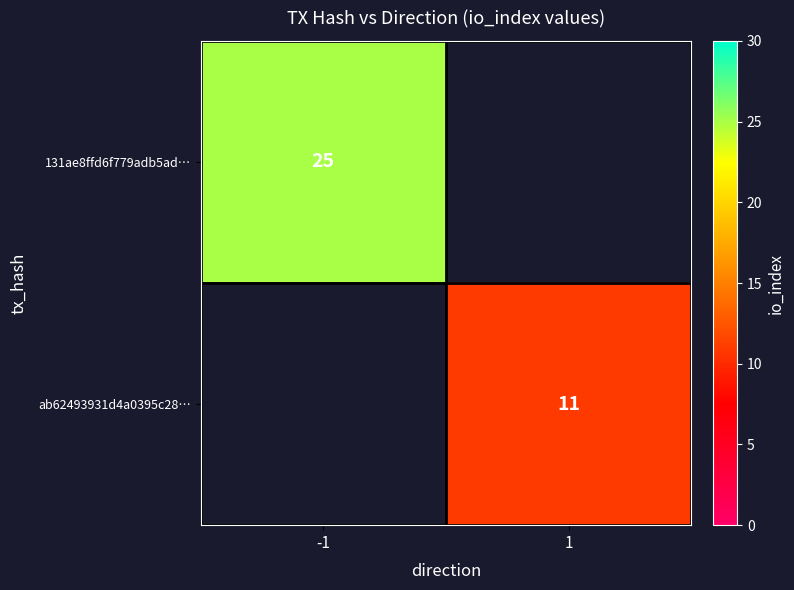

The 131ae8ffd6f779adb5ad… series shows 10 at -1. True or false?

False